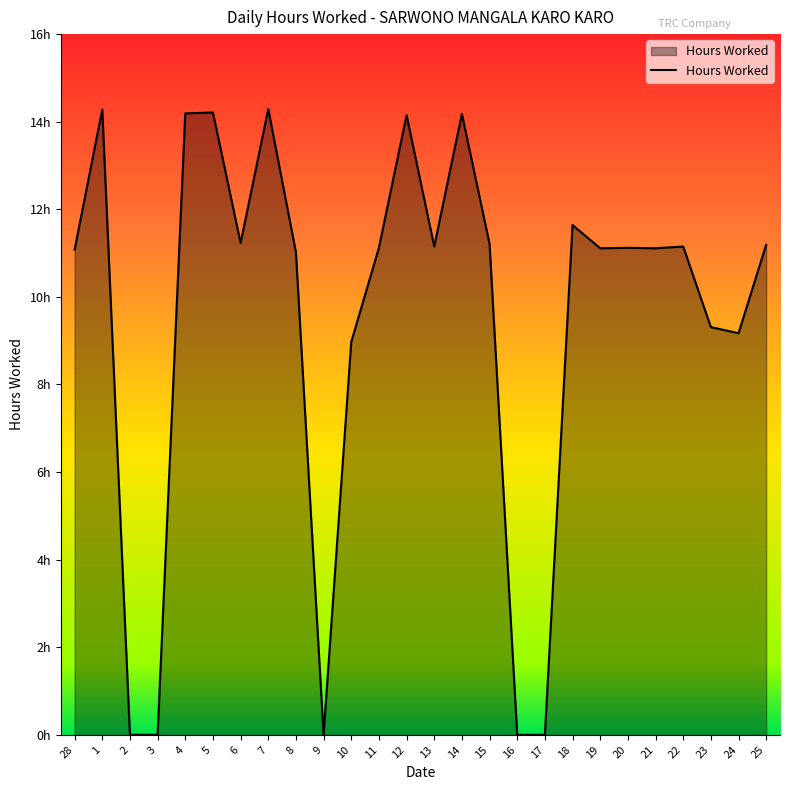

List the labels in order of value, smallest first.

2, 3, 9, 16, 17, 10, 24, 23, 8, 28, 19, 21, 11, 20, 13, 22, 25, 15, 6, 18, 12, 14, 4, 5, 1, 7